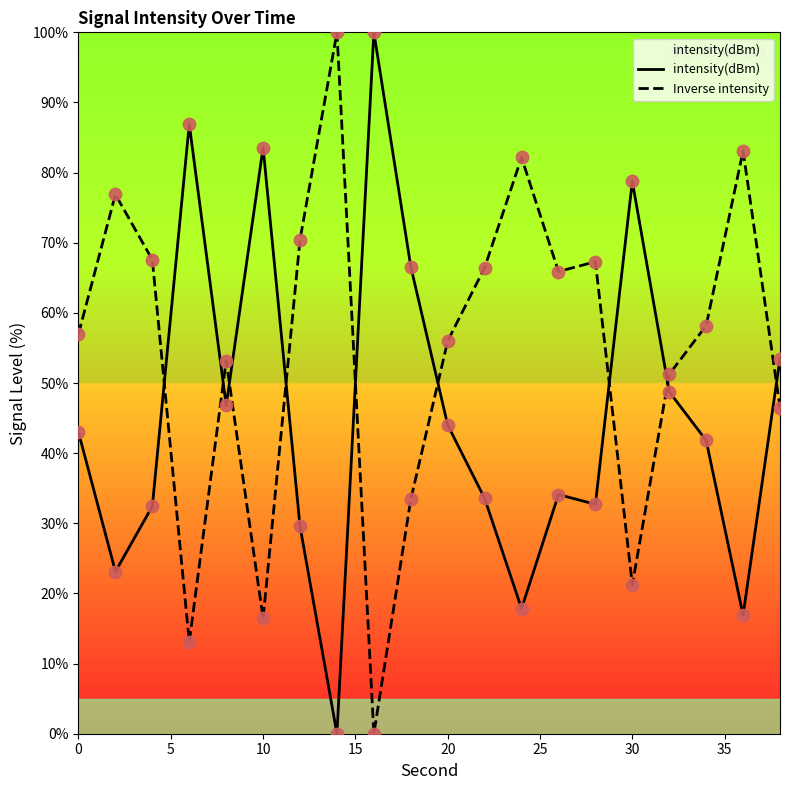

Which series has the largest total across all categories?

Inverse intensity